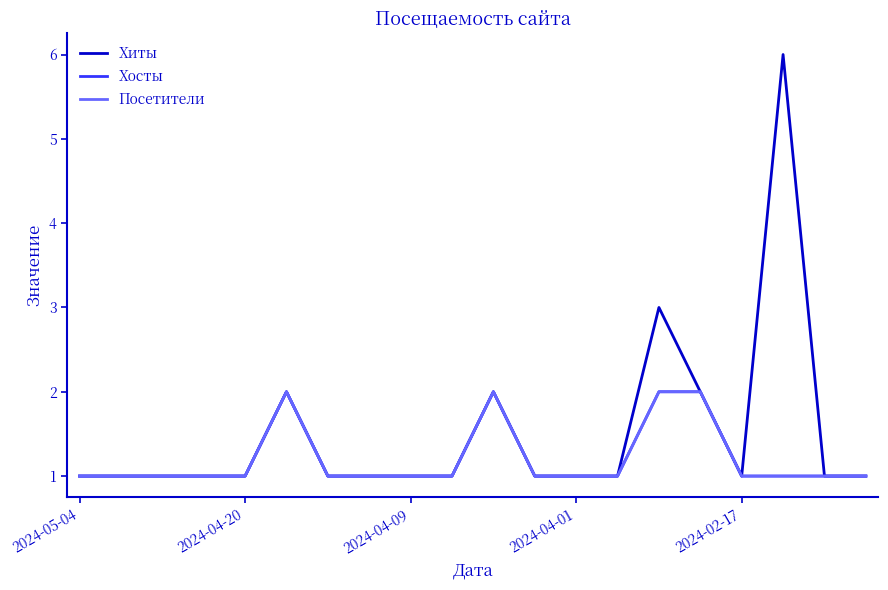

Does the chart have visible grid lines?

No